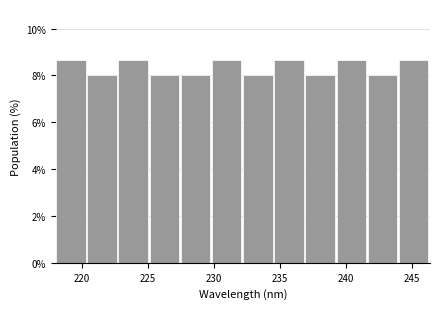

How tall is the bar that spans 230.0 to 232.0 on the x-axis? Neither the bar edges nor the heights are printed on the chart, so give them approximately, as read against the axes.

8.6